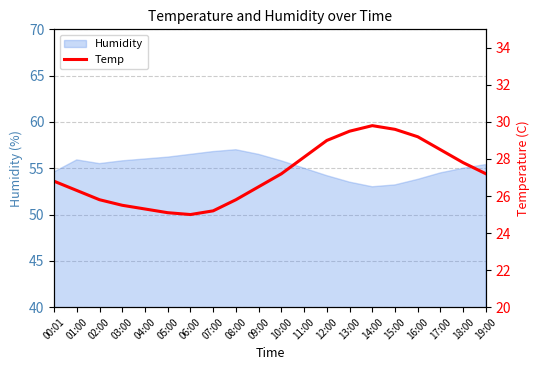

True or false: Humidity has a value of 88.7 at 08:00.

False